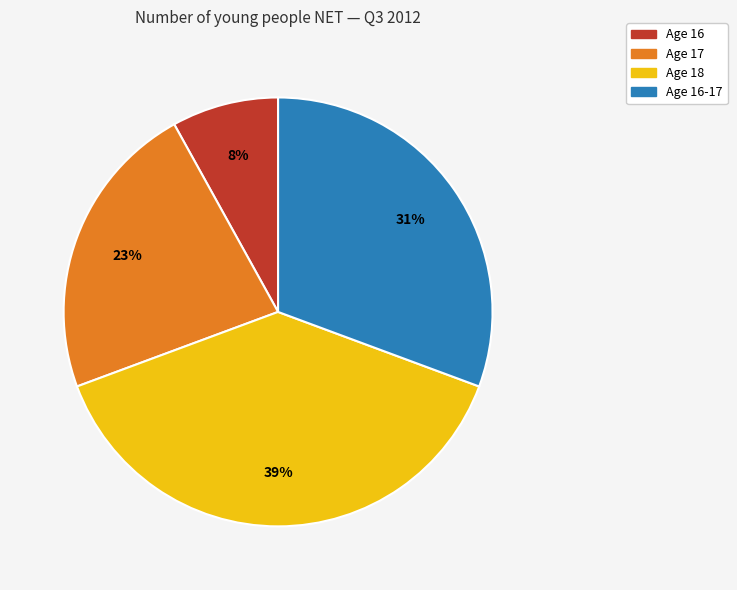

What percentage is the Age 18 slice, to the nearest percent?

39%